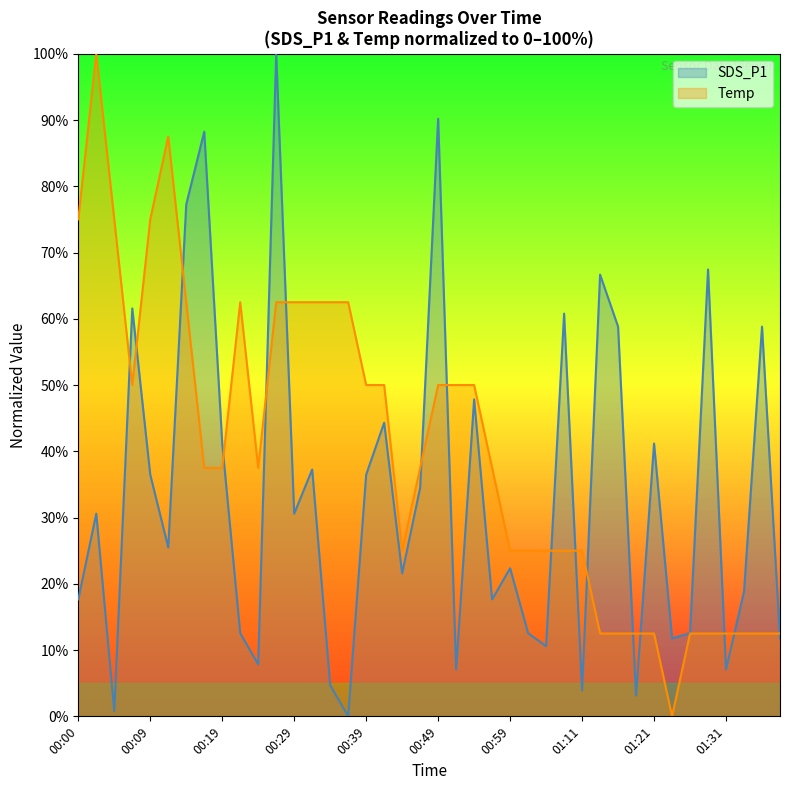

Which category has the lowest value across all series?

00:36